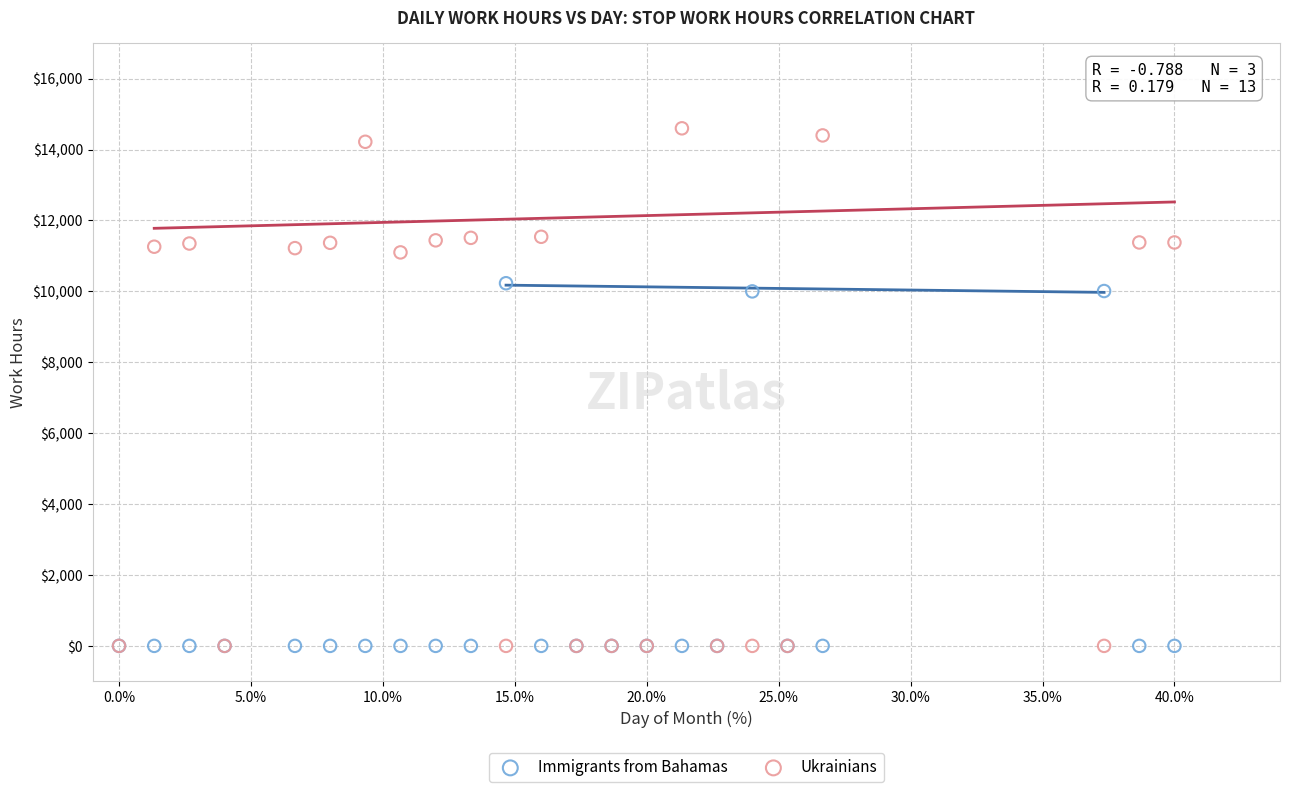

What are all the series names shown in the legend?

Immigrants from Bahamas, Ukrainians